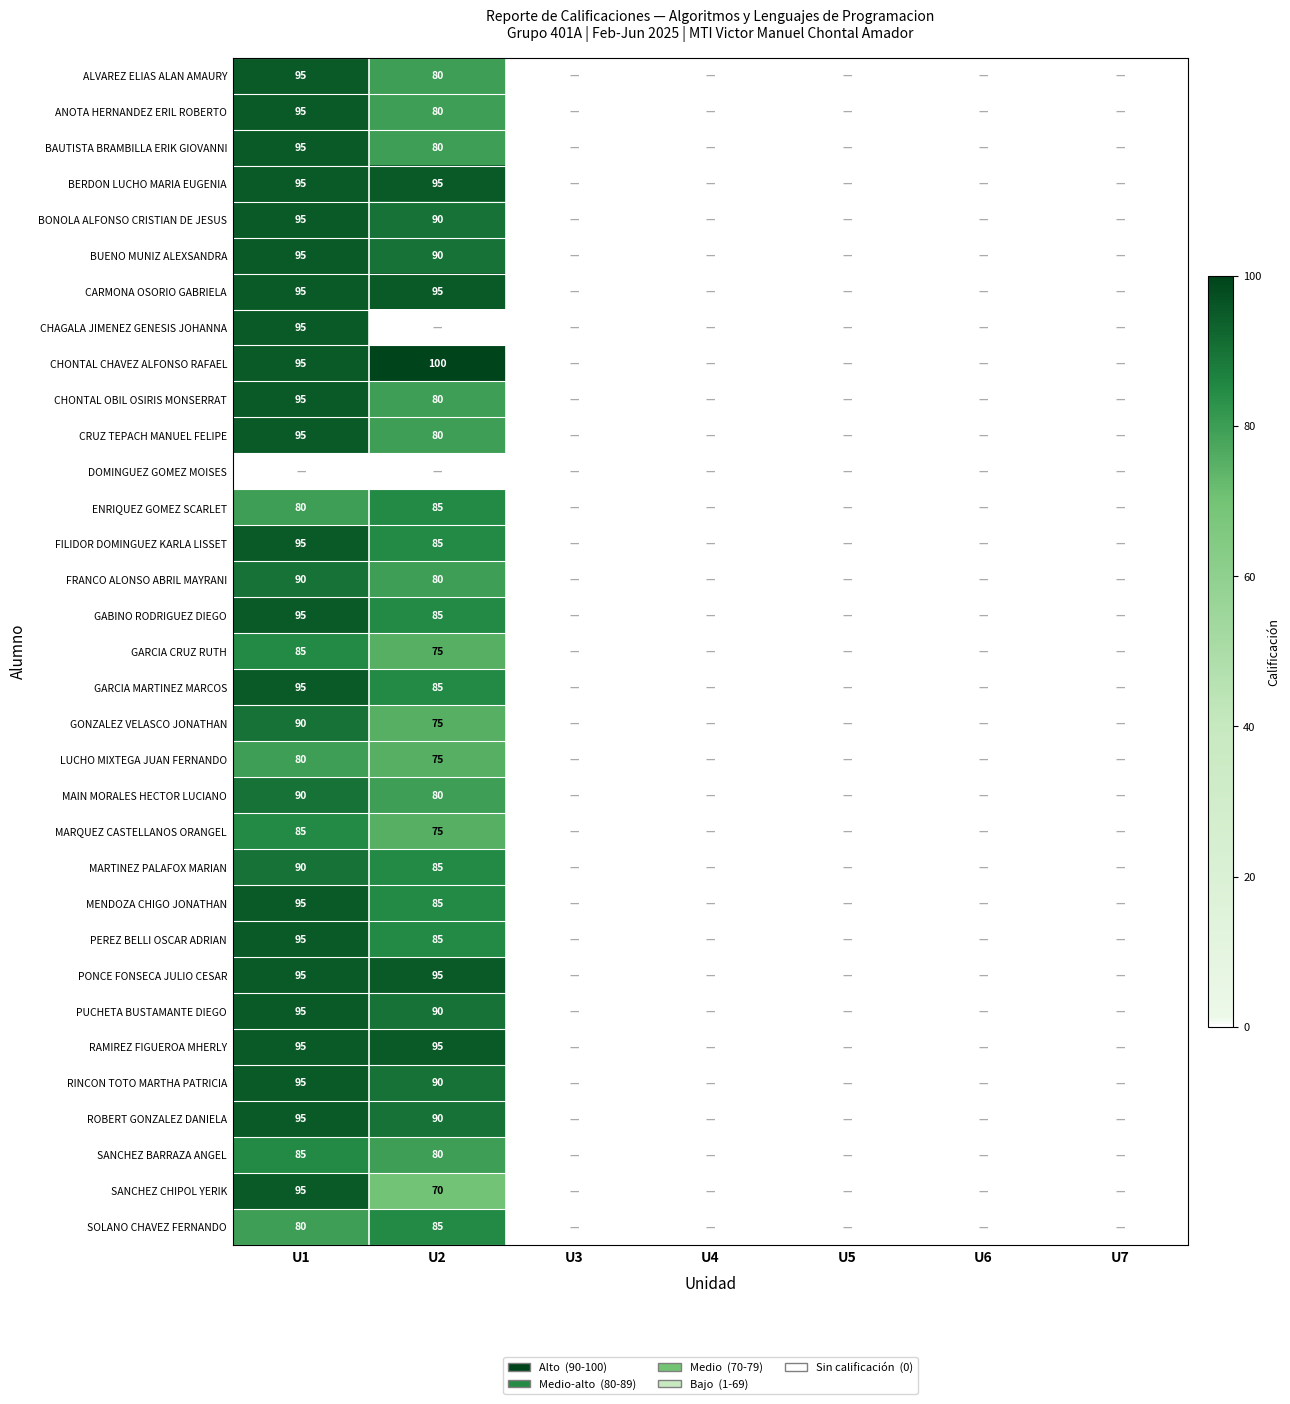

What is the difference between the ANOTA HERNANDEZ ERIL ROBERTO values at U1 and U2?

15